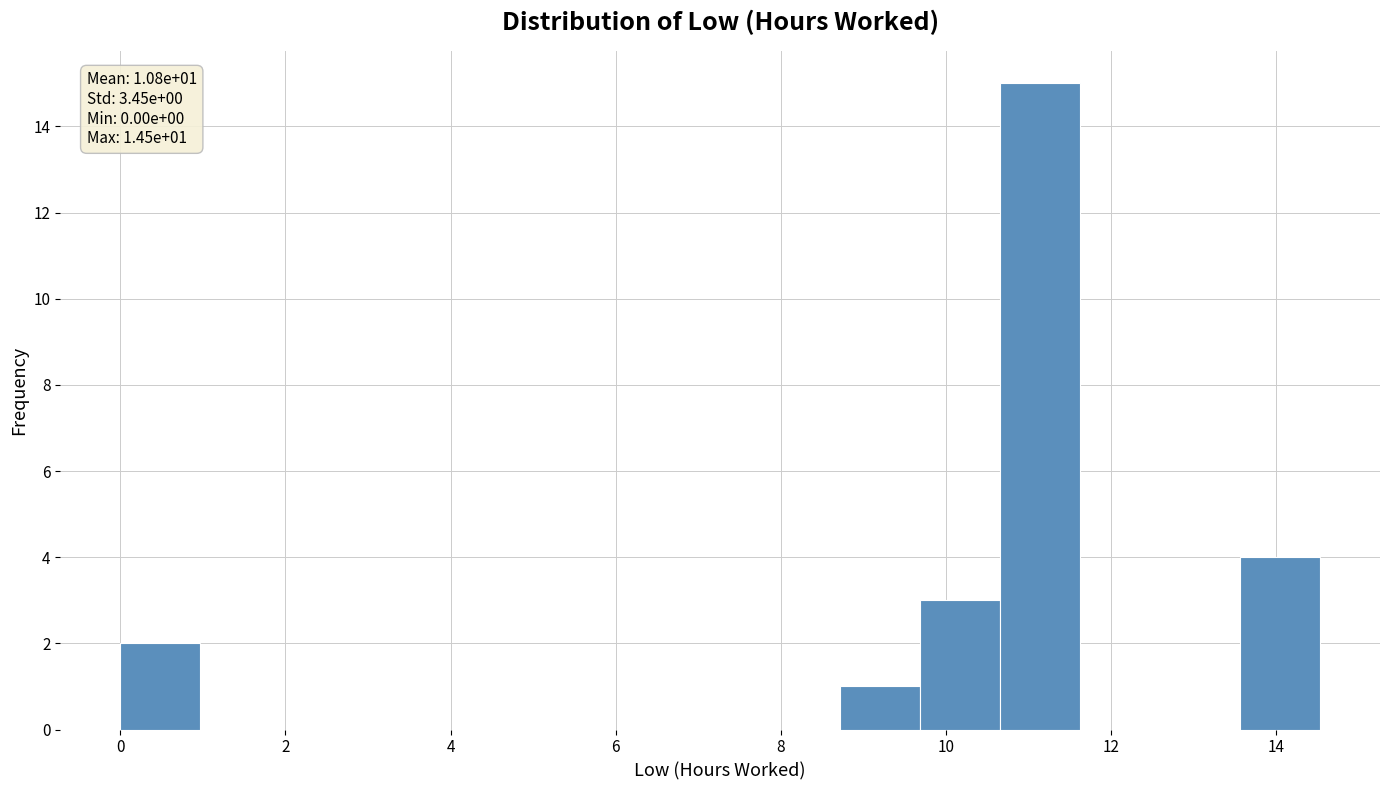

Which range on the x-axis has the tallest bar?

10.6 to 11.6